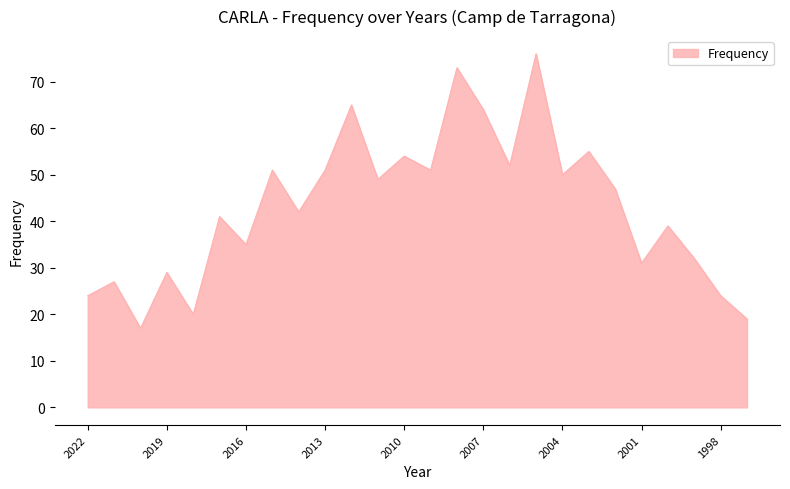

What is the difference between the maximum and minimum values?

59